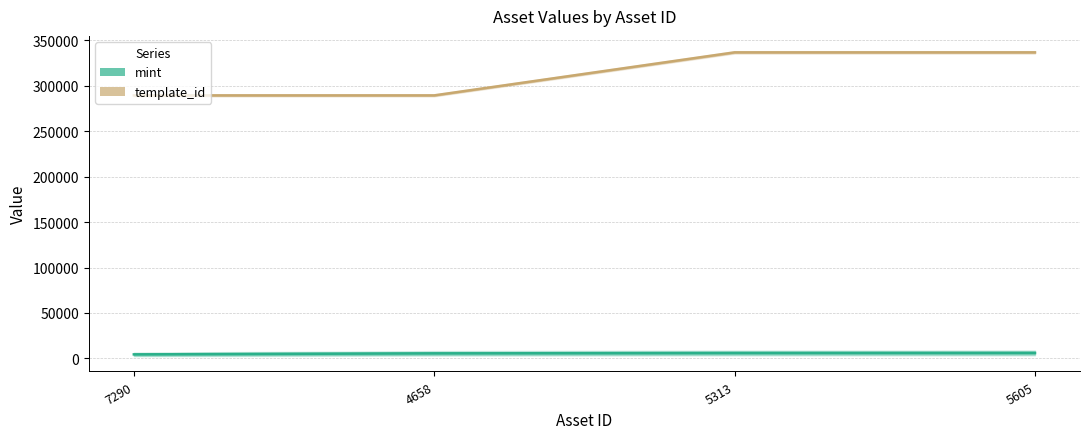

Is it true that template_id equals 336643 at 5313?

True